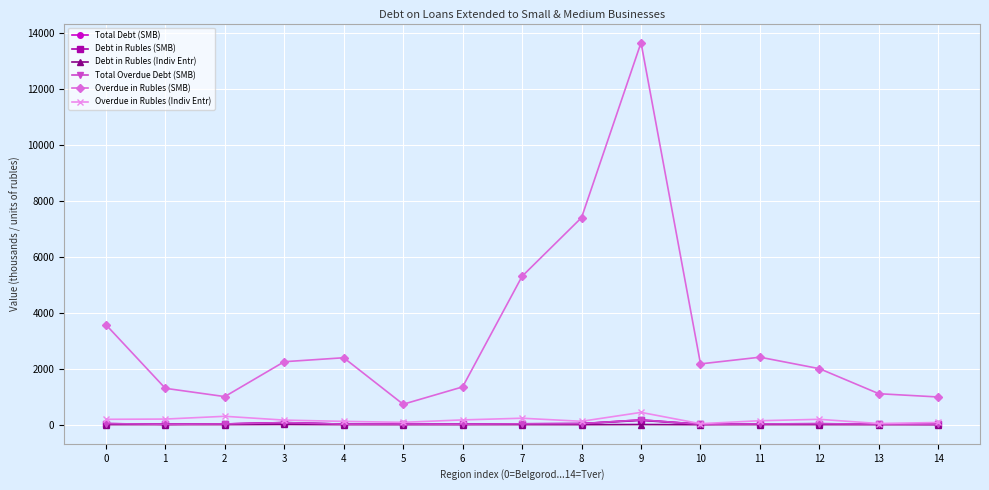

True or false: Total Debt (SMB) and Overdue in Rubles (Indiv Entr) intersect in this chart.

False